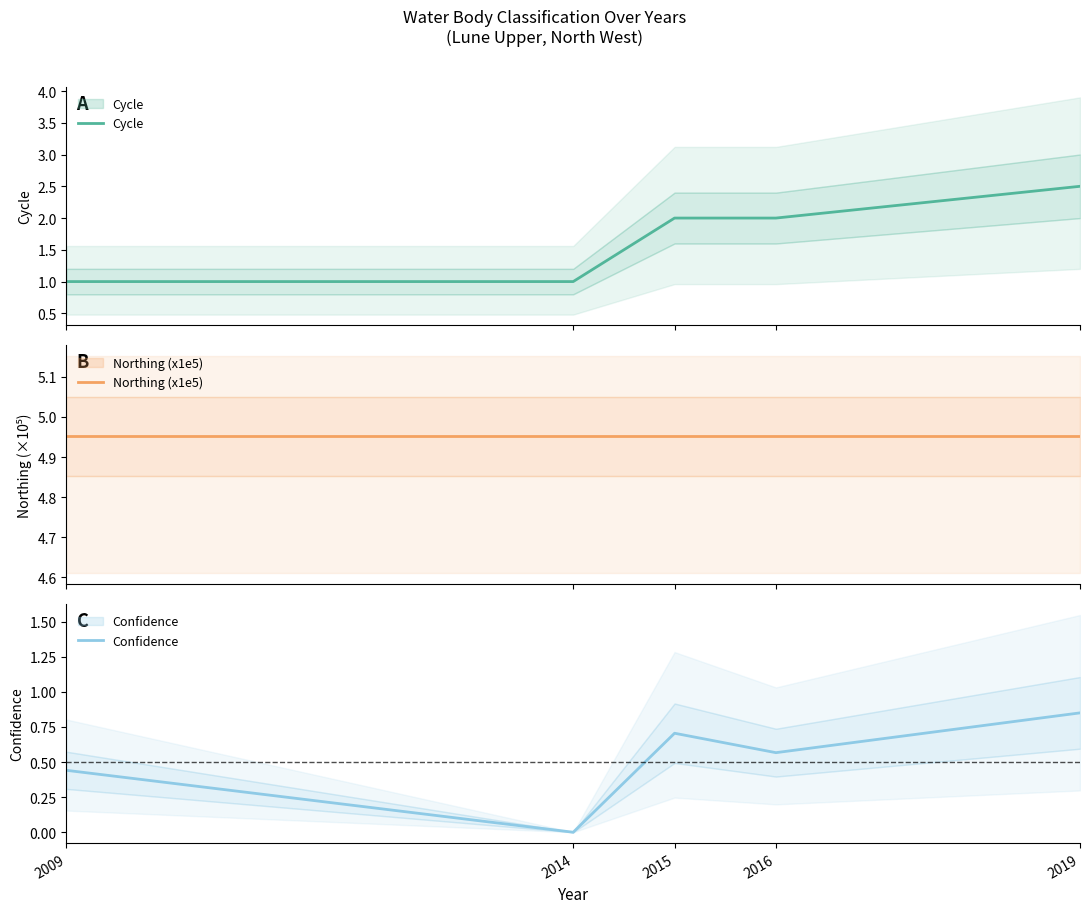

The value of Confidence at 2019 is 0.8. True or false?

True